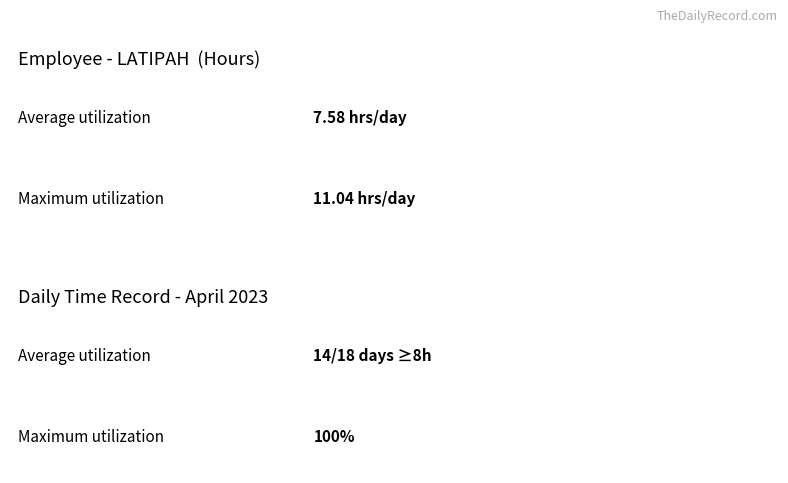

List the series in order of their peak value, highest first.

Average utilization, Maximum utilization